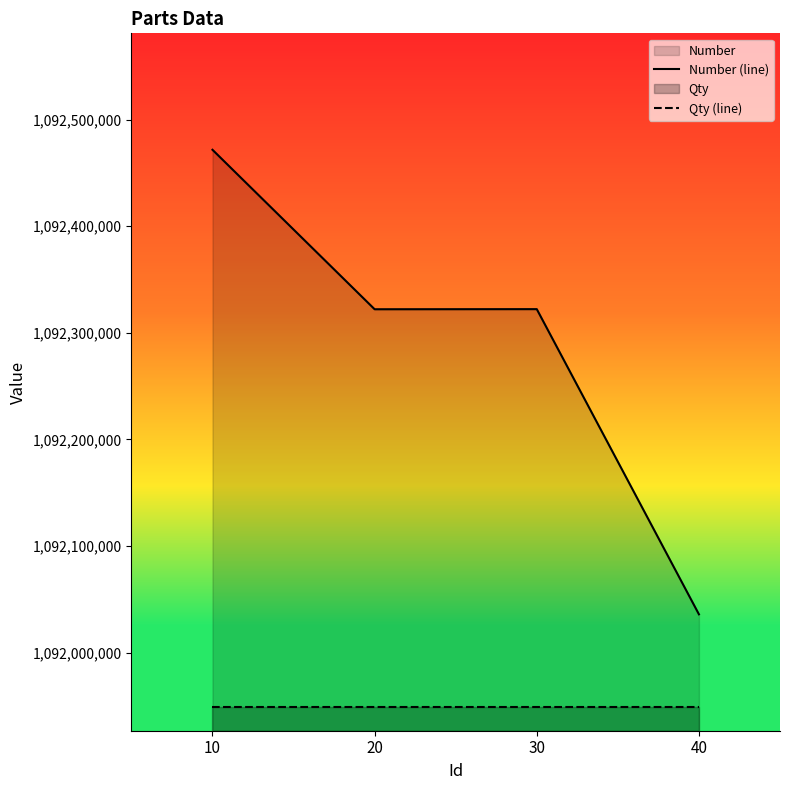

Rank the series by their maximum value, from lowest to highest.

Qty (line), Number (line)